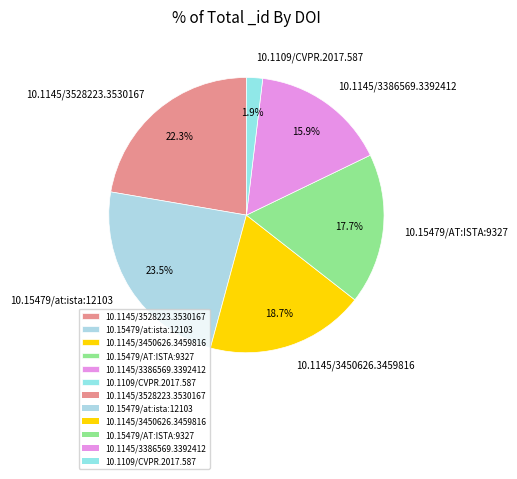

Does 10.1145/3528223.3530167 account for over 50% of the chart?

No